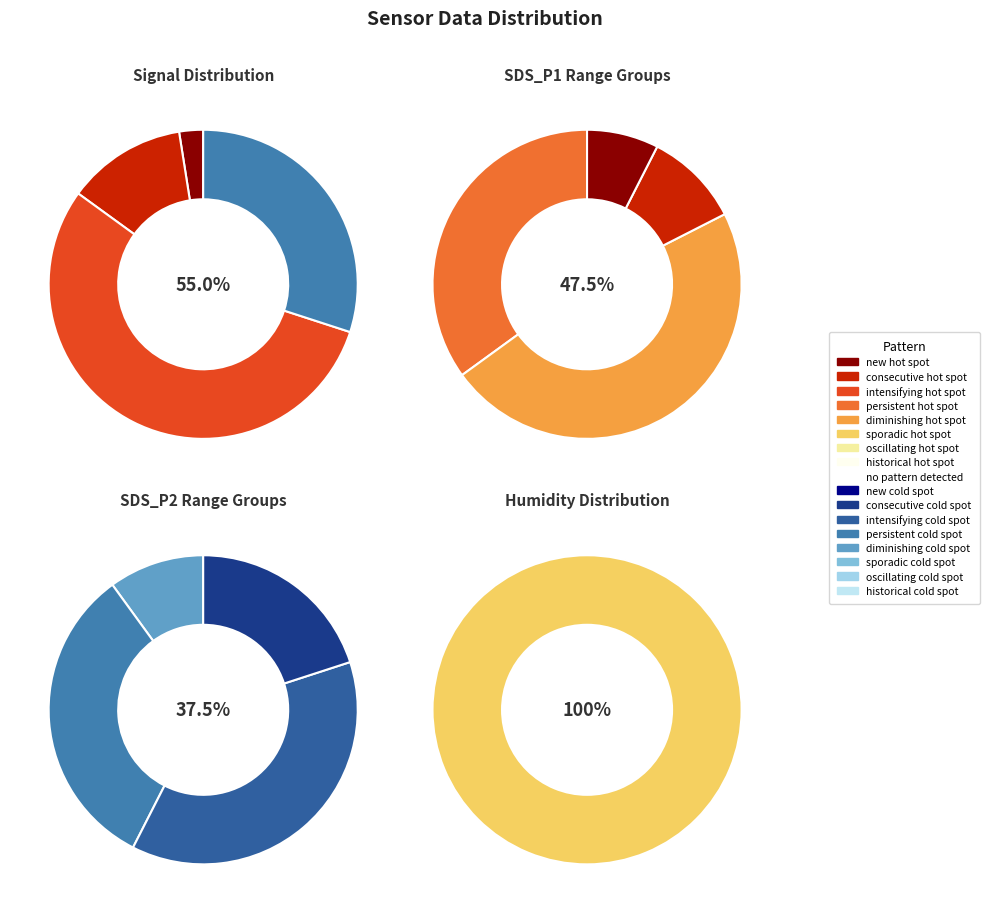

To the nearest percent, what portion does 7 represent?

3%